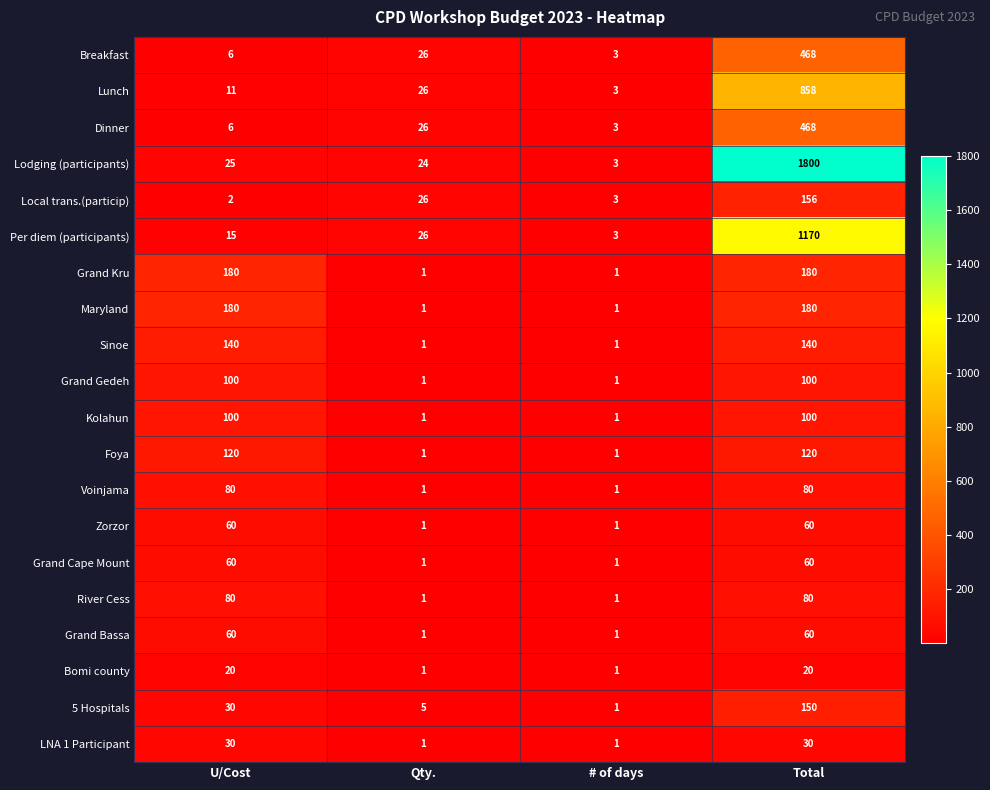

What is the difference between the Sinoe values at Total and # of days?

139